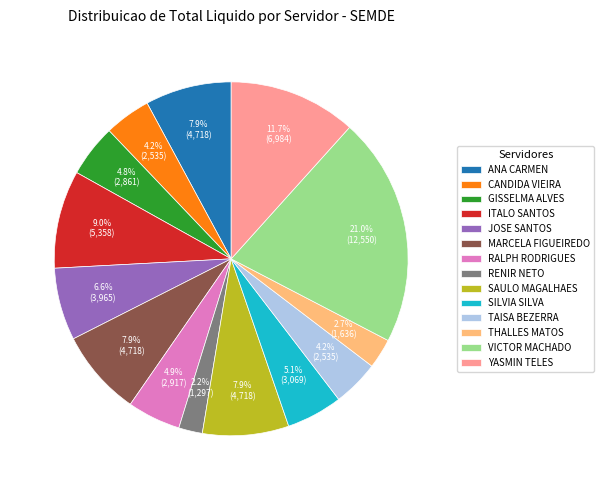

Which slice is the largest?

VICTOR MACHADO